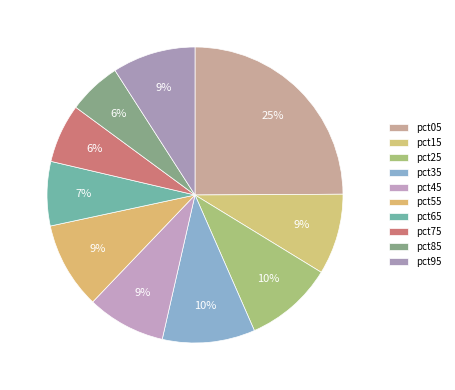

What percentage is the pct95 slice, to the nearest percent?

9%